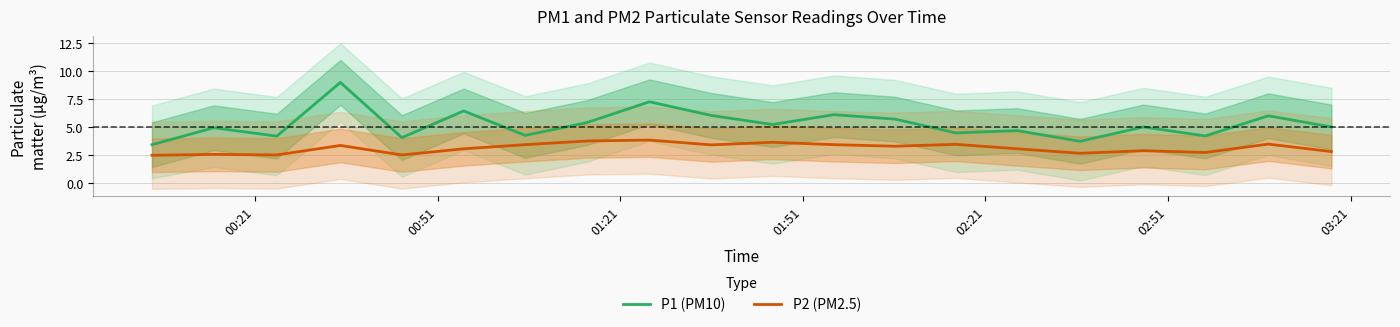

True or false: P2 (PM2.5) and P1 (PM10) cross at least once.

False